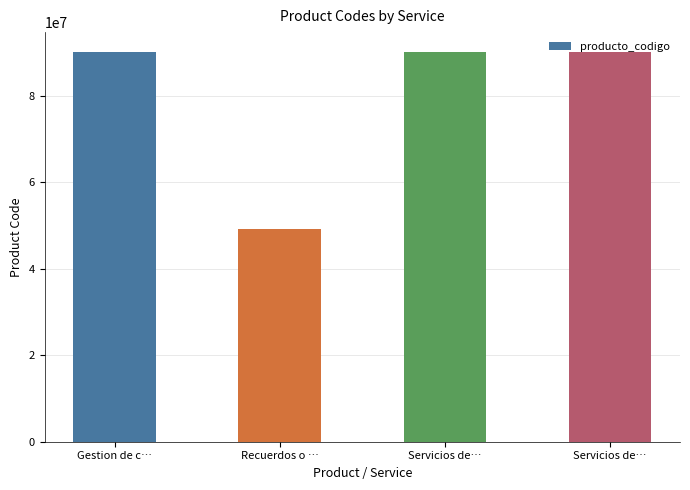

What is the greatest value displayed?

90151802